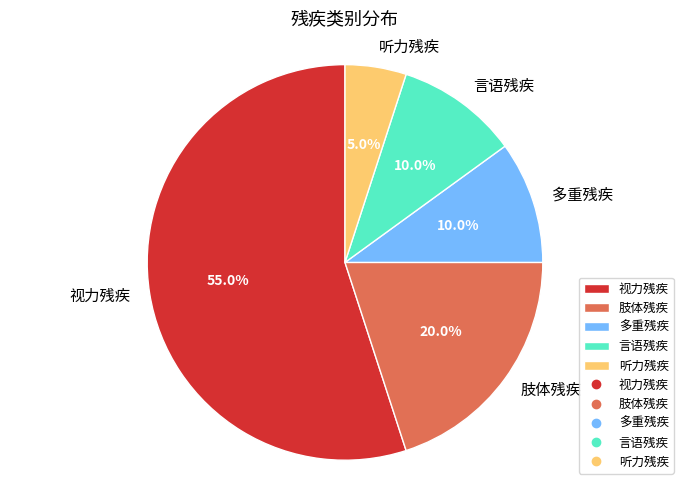

What is the majority slice?

视力残疾